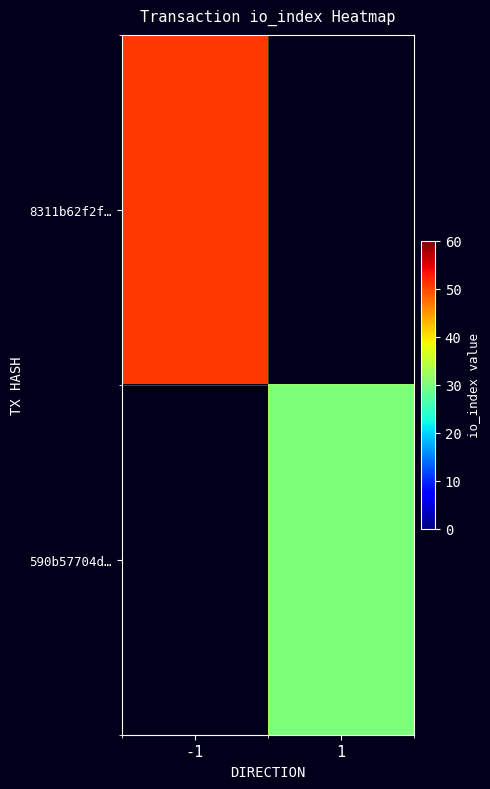

Read the 8311b62f2f… value at -1.

51.0